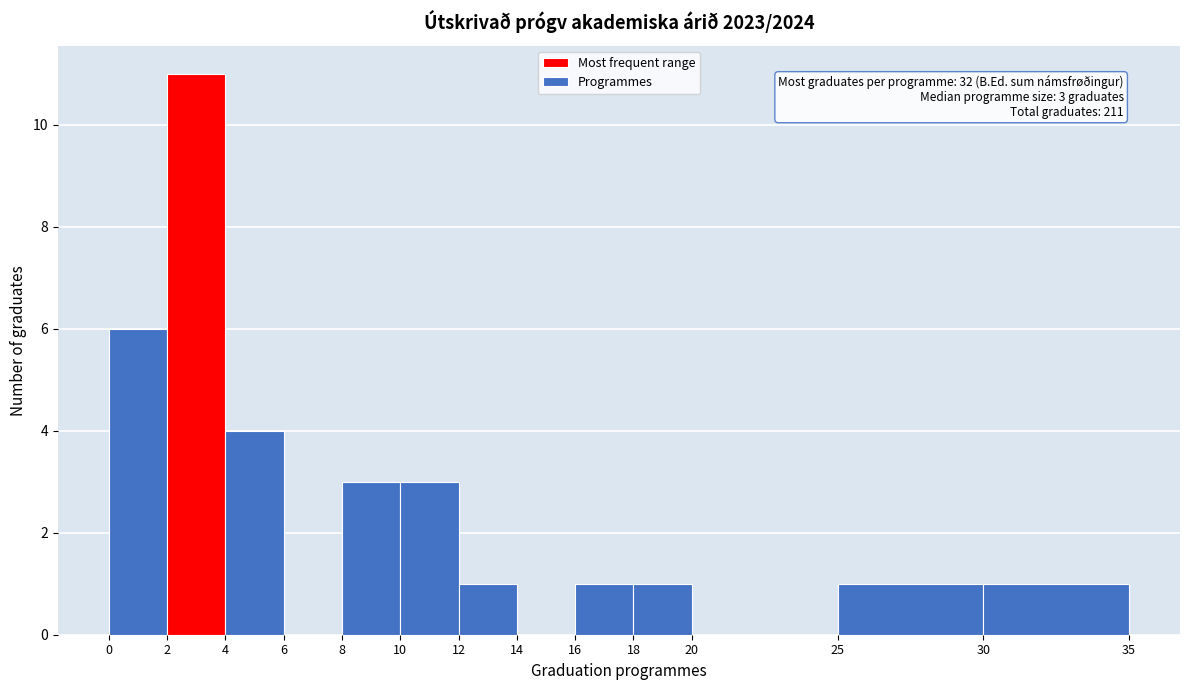

Which range on the x-axis has the tallest bar?

2 to 4